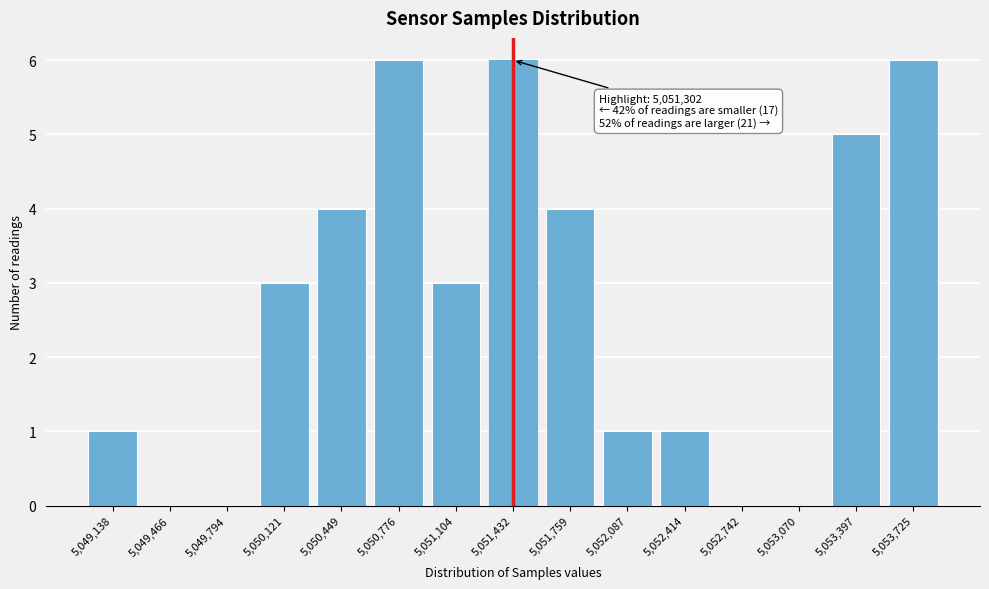

Reading right to left, extract all data points from this chart.

5,053,725=6	5,053,397=5	5,053,070=0	5,052,742=0	5,052,414=1	5,052,087=1	5,051,759=4	5,051,432=6	5,051,104=3	5,050,776=6	5,050,449=4	5,050,121=3	5,049,794=0	5,049,466=0	5,049,138=1